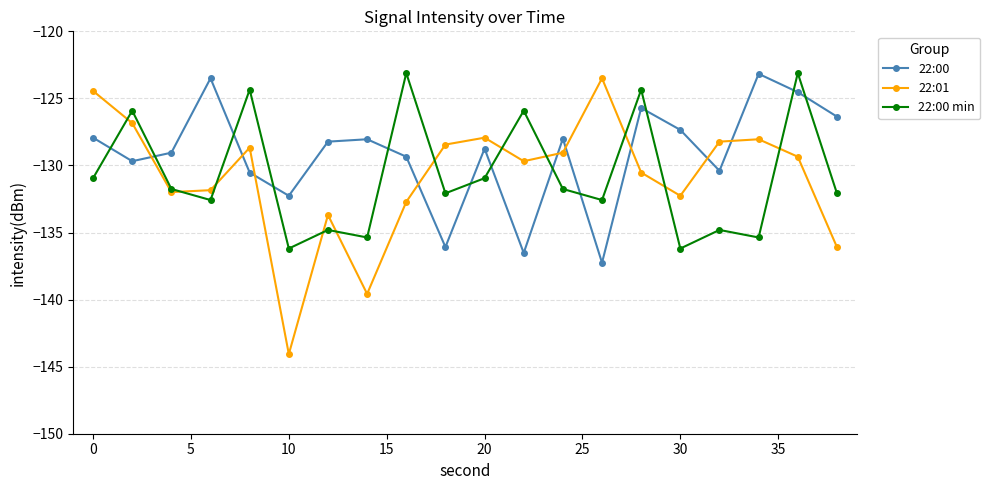

How many times do 22:00 min and 22:01 cross each other?

11